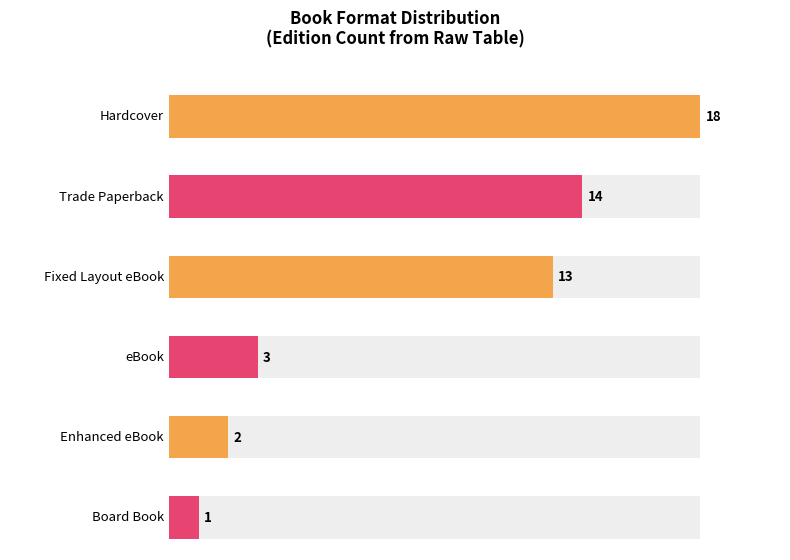

Reading right to left, list all the values displayed in this chart.

1	2	3	13	14	18